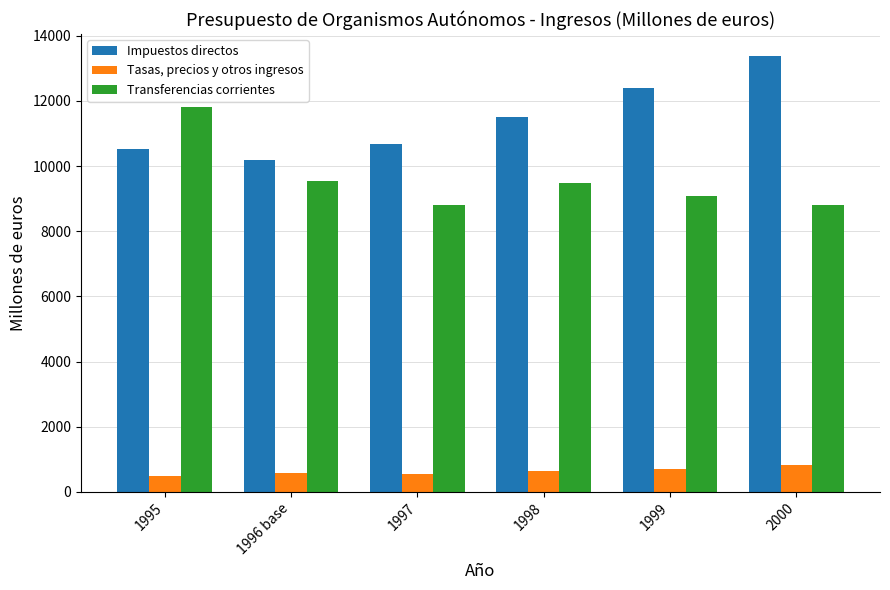

What are all the series names shown in the legend?

Impuestos directos, Tasas, precios y otros ingresos, Transferencias corrientes